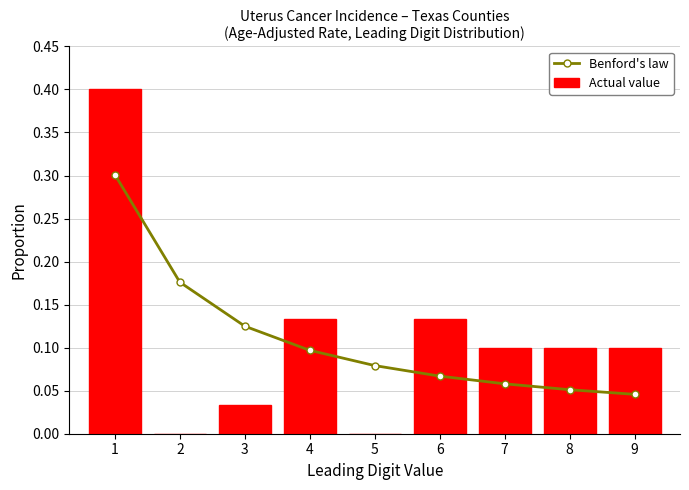

How many data points in Actual value are above 0?

7